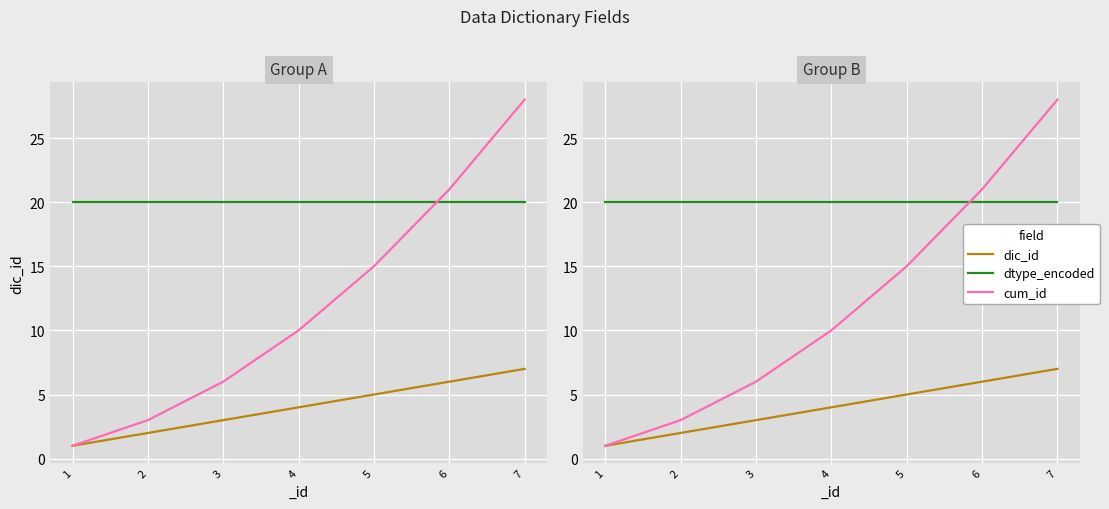

What is the minimum value shown in the chart?

1